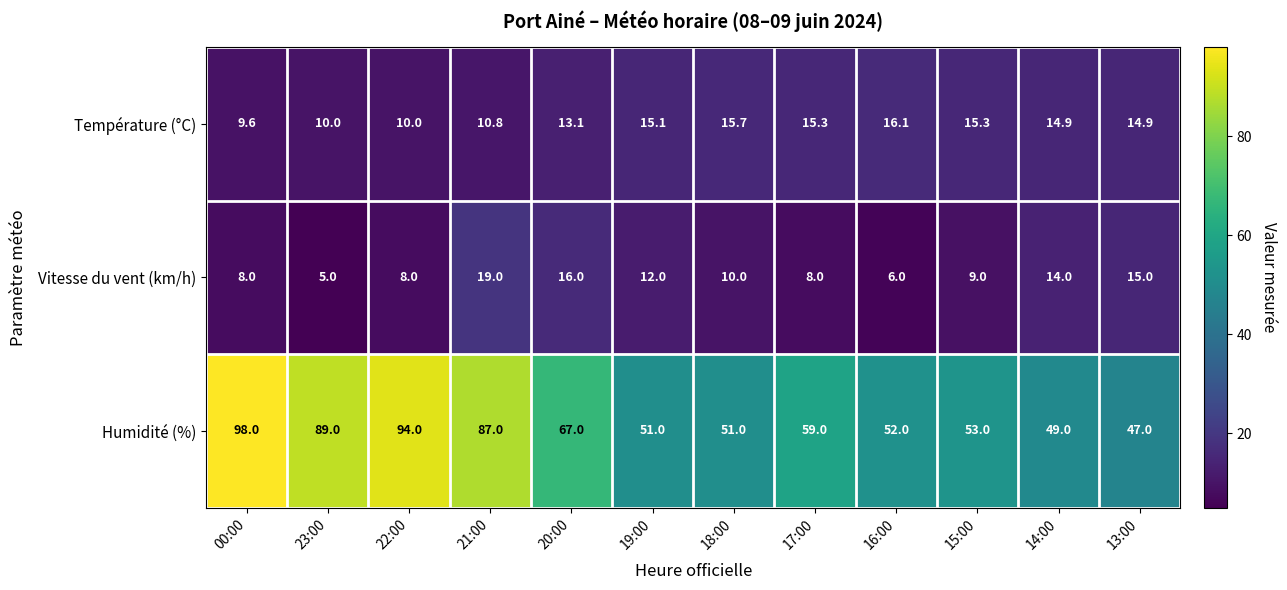

The Vitesse du vent (km/h) series shows 2.9 at 15:00. True or false?

False